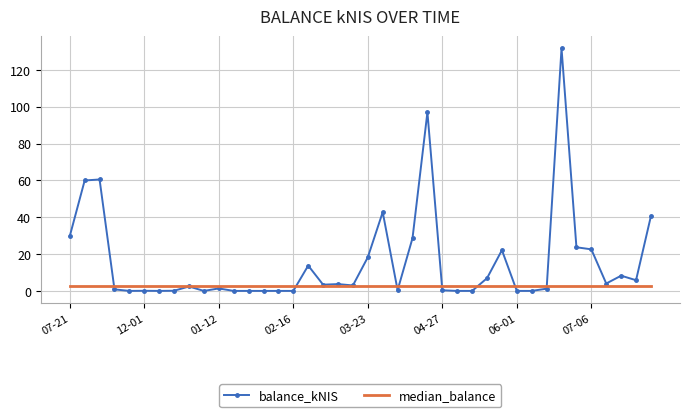

What is the maximum value for balance_kNIS?

131.7